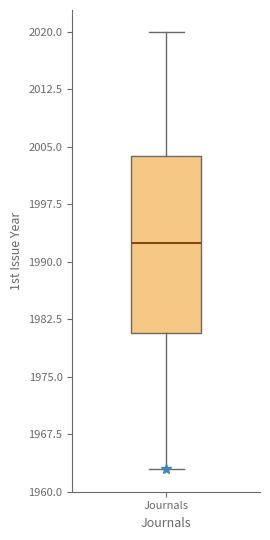

Read this box plot against the y-axis: the position of the median line, the range covered by the box, and the ends of both whiskers. The values are not printed on the chart, so give them approximately, as read against the axis.

median 1993, box 1981 to 2004, whiskers 1963 to 2020